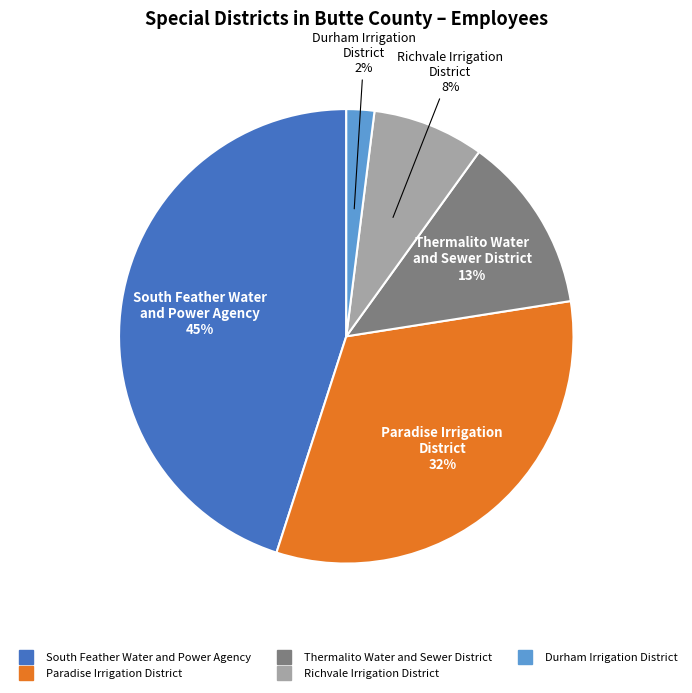

Does any single category account for the majority?

No